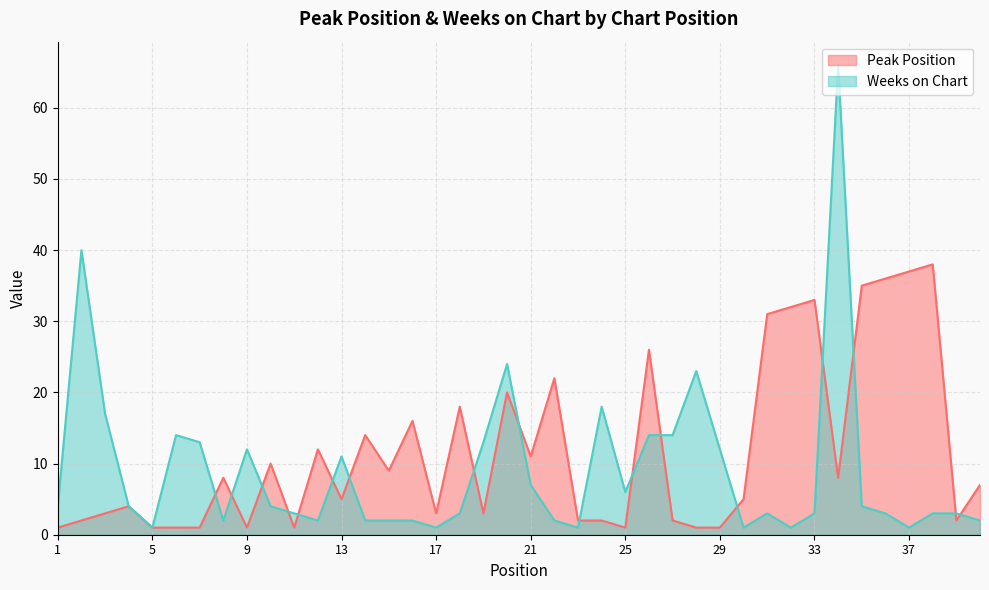

The value of Peak Position at 1 is 1. True or false?

True